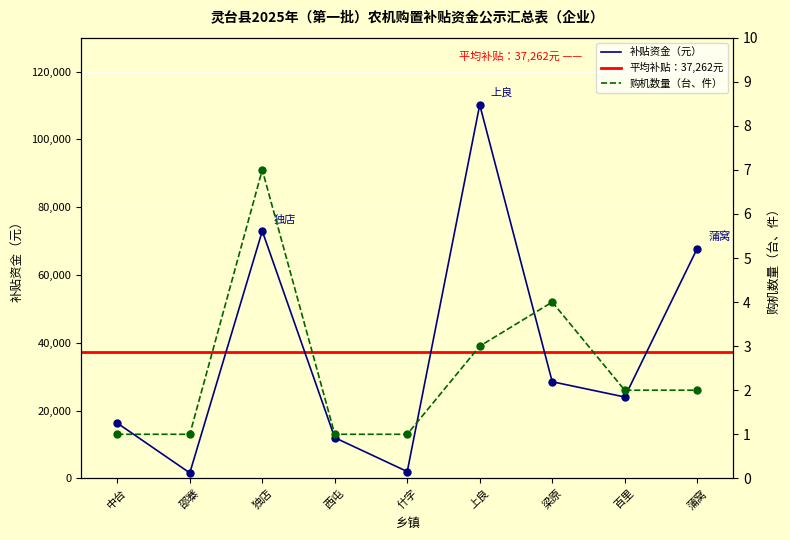

Is the value of 购机数量（台、件） at 邵寨 greater than the value of 补贴资金（元） at 独店?

No